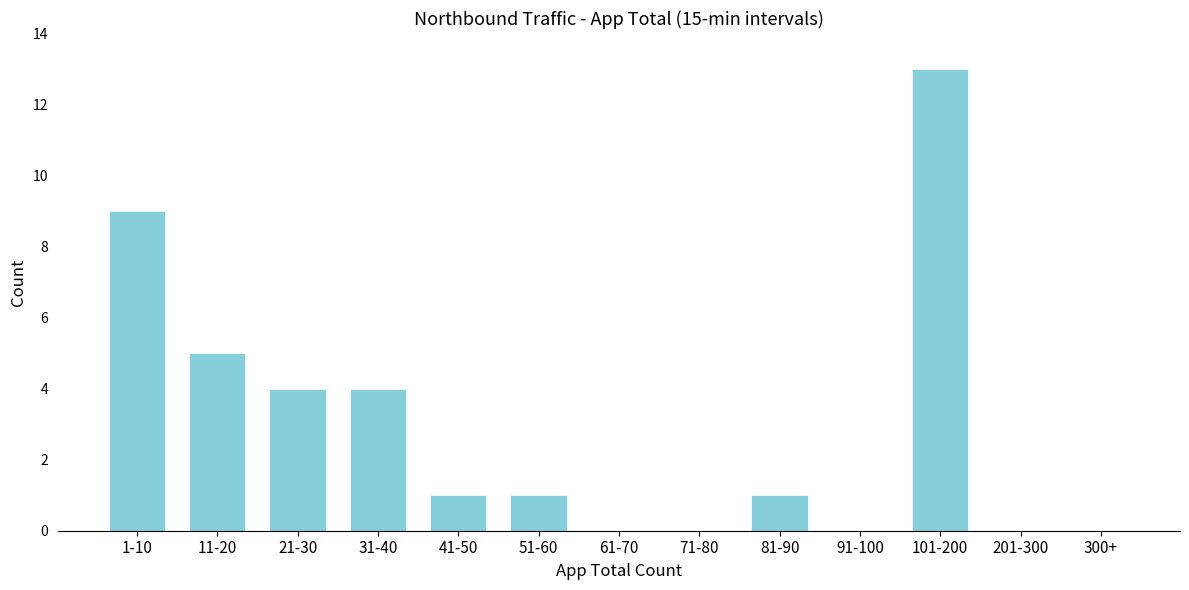

Reading left to right, extract all data points from this chart.

1-10=9	11-20=5	21-30=4	31-40=4	41-50=1	51-60=1	61-70=0	71-80=0	81-90=1	91-100=0	101-200=13	201-300=0	300+=0